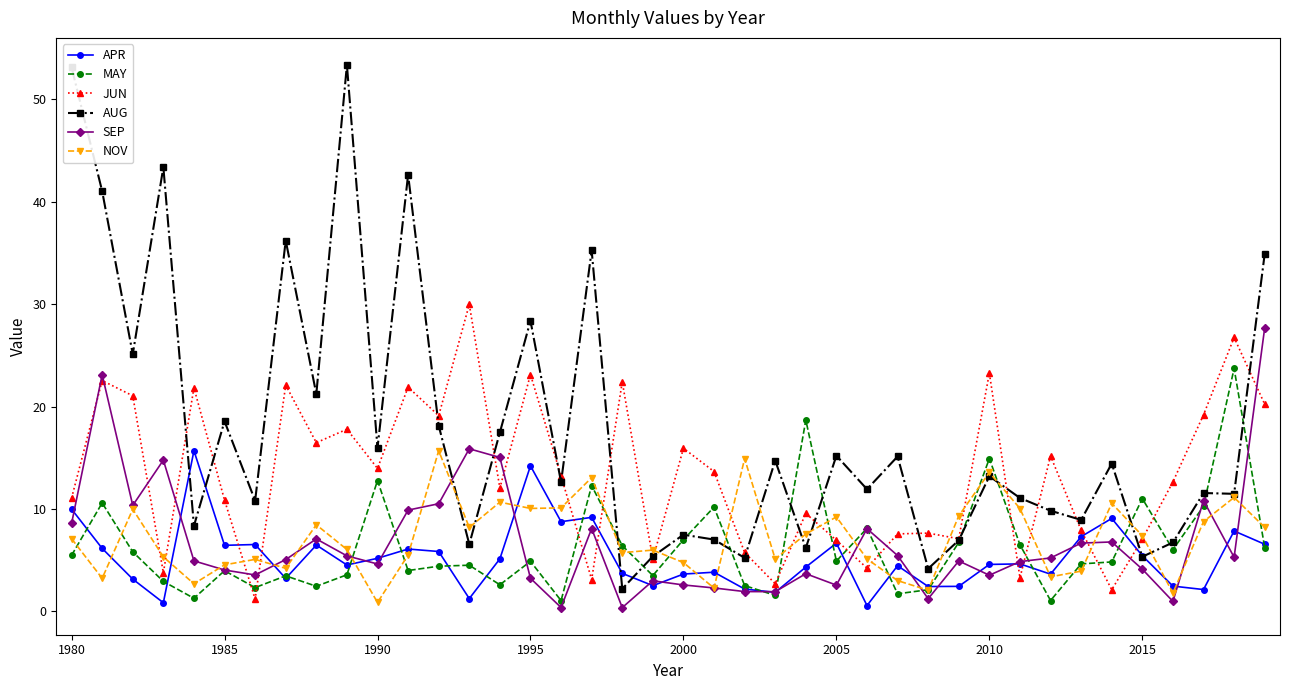

True or false: AUG has more than 2 points higher than both neighbors.

True